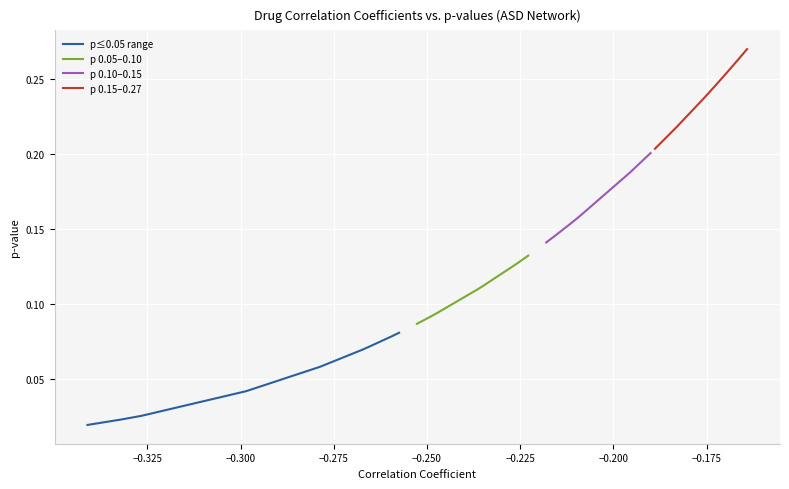

True or false: p 0.10–0.15 has a value of 0.3 at −0.275.

False